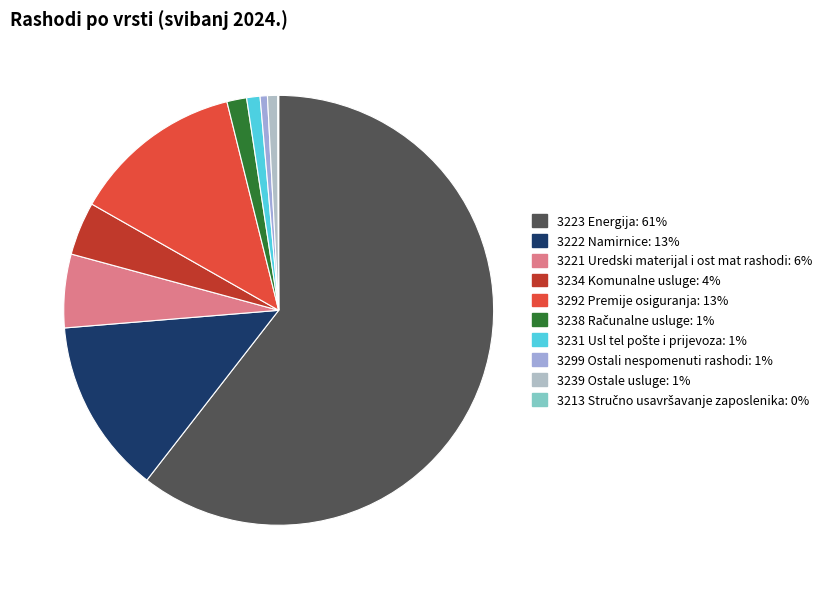

What is the largest slice in the pie chart?

3223 Energija